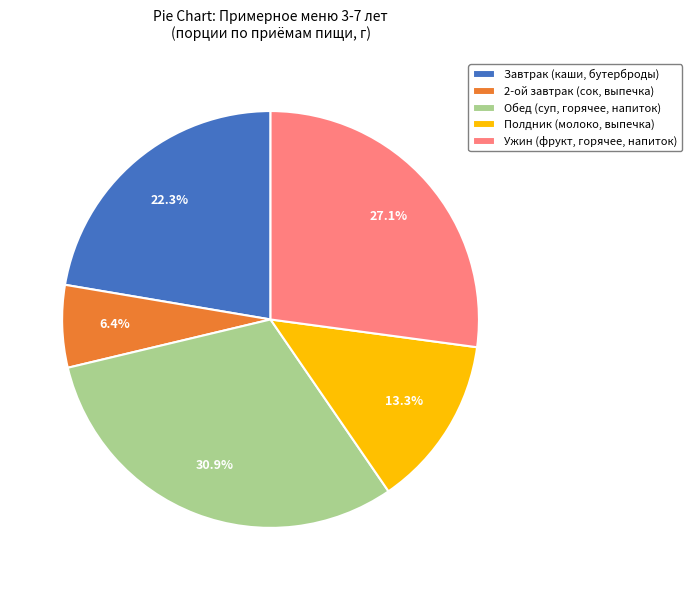

What percentage is NOT represented by 2-ой завтрак (сок, выпечка)?

93.6%